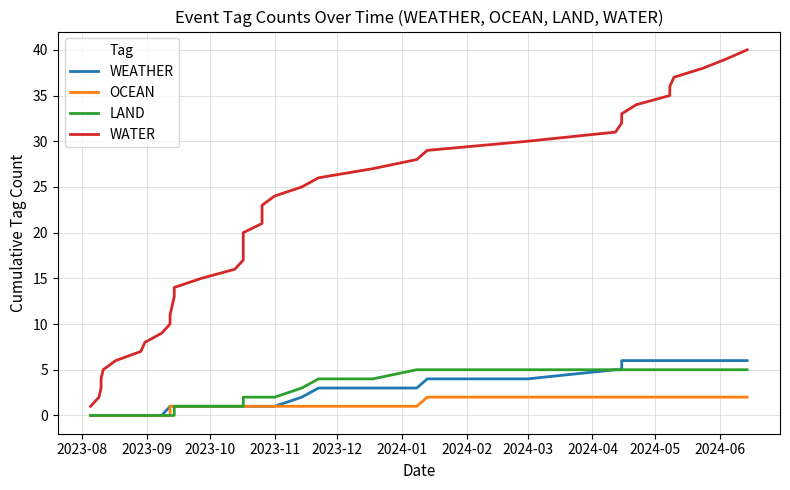

What is the minimum value for WATER?

1